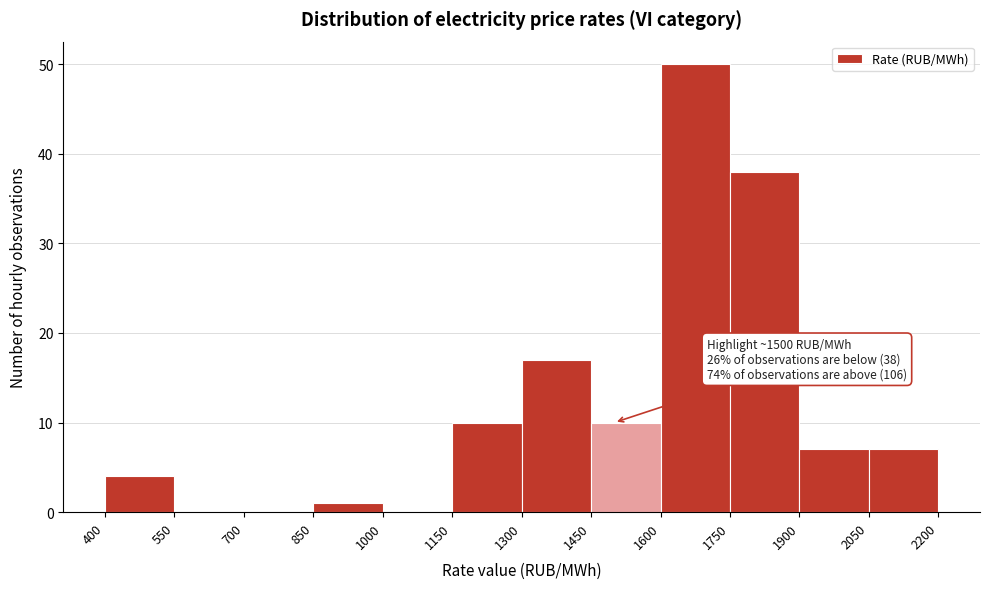

Over which range of the x-axis is the bar tallest?

1600 to 1750